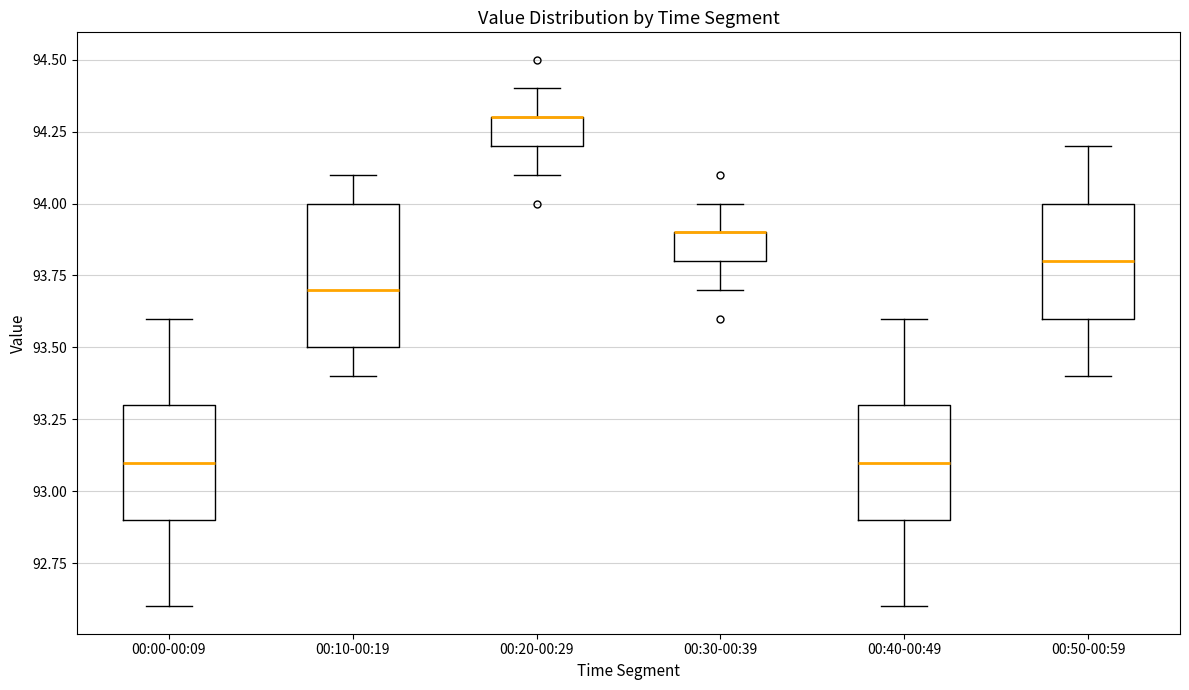

Where is the lower edge of the box for 00:20-00:29 on the y-axis? The values are not printed on the chart, so give them approximately, as read against the axis.

94.2